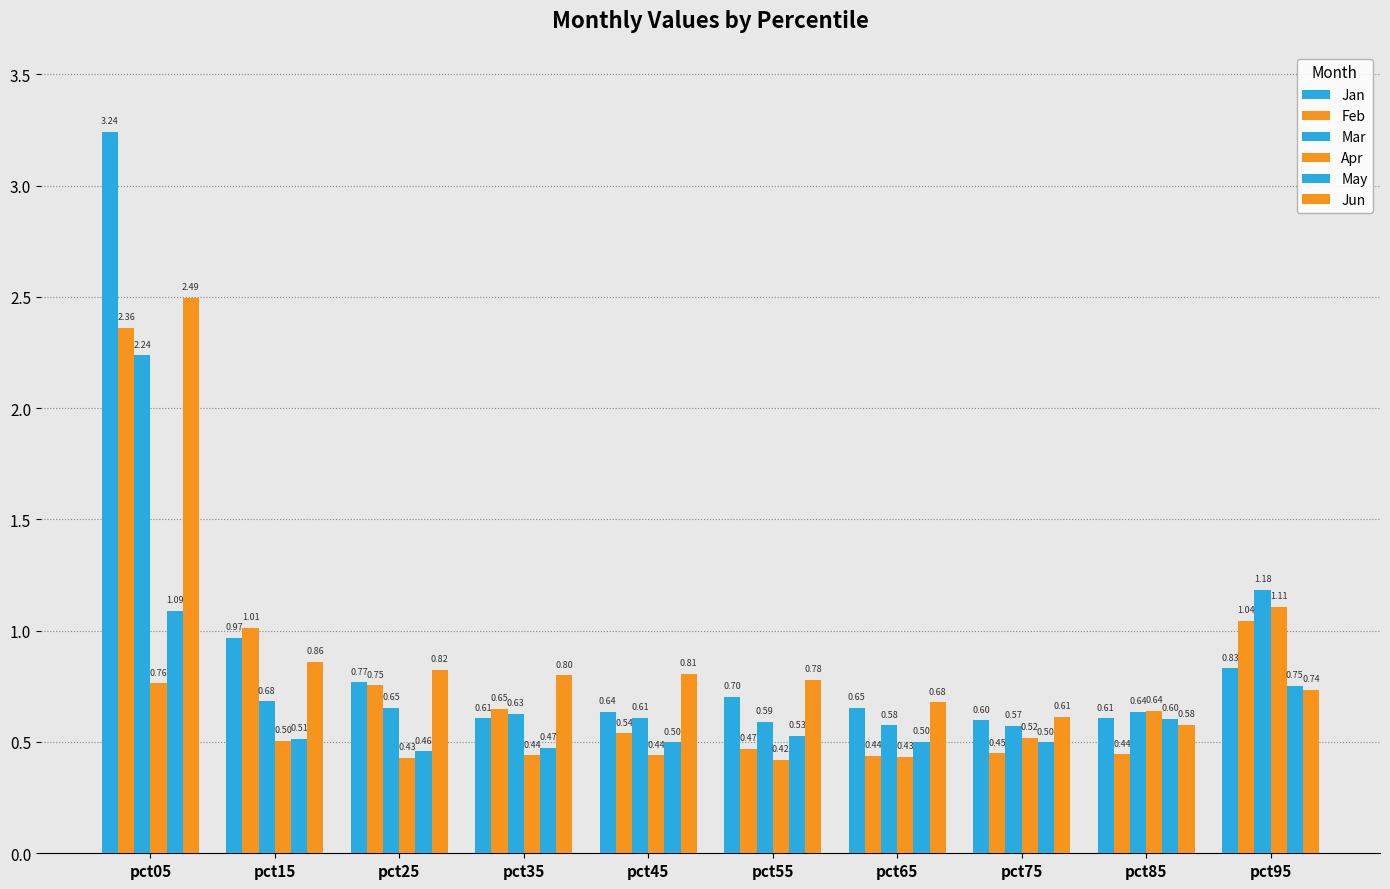

Does the chart contain stacked bars?

No